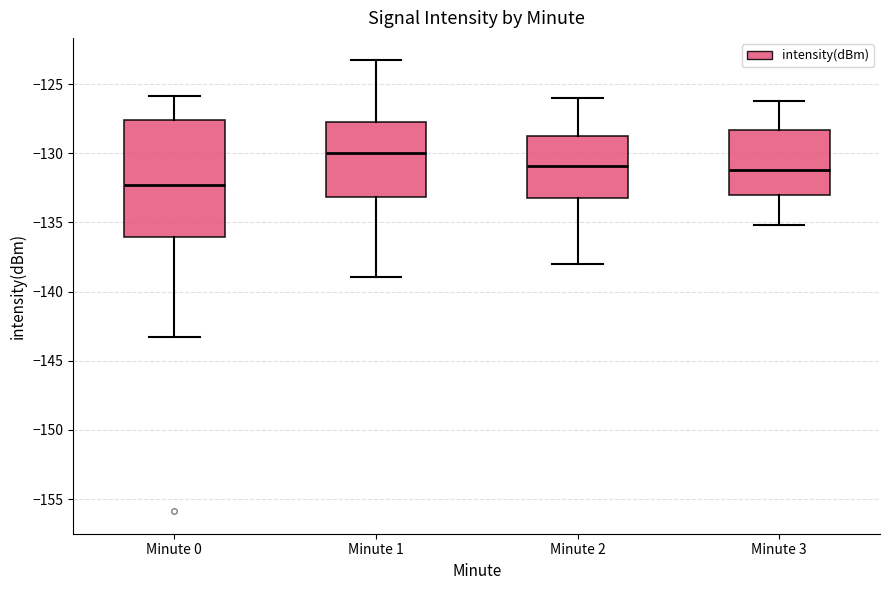

Which box's median line is the lowest?

Minute 0